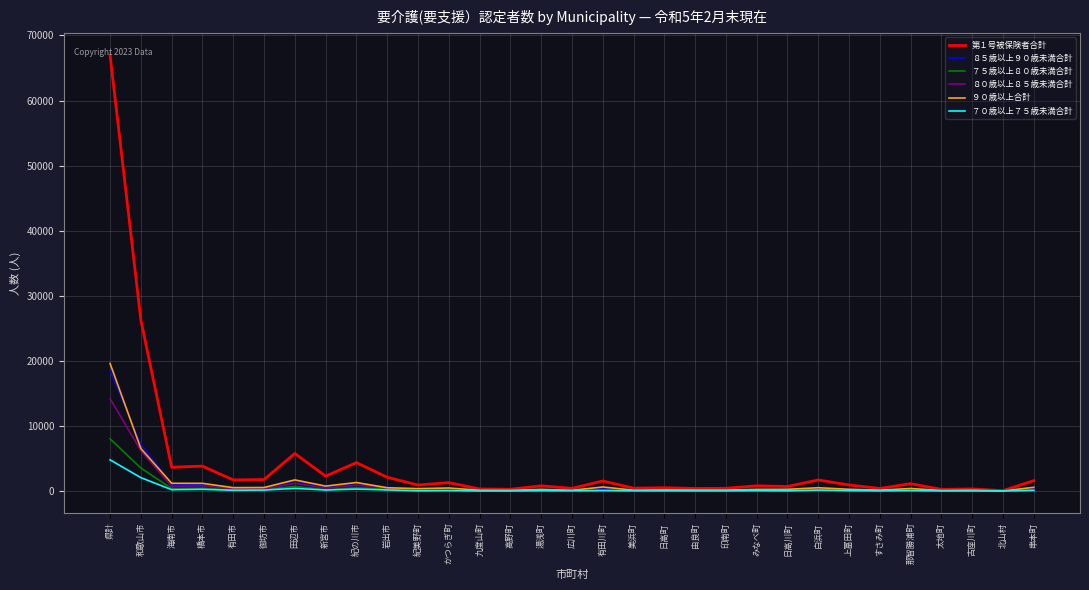

The value of ８０歳以上８５歳未満合計 at 和歌山市 is 6196. True or false?

True